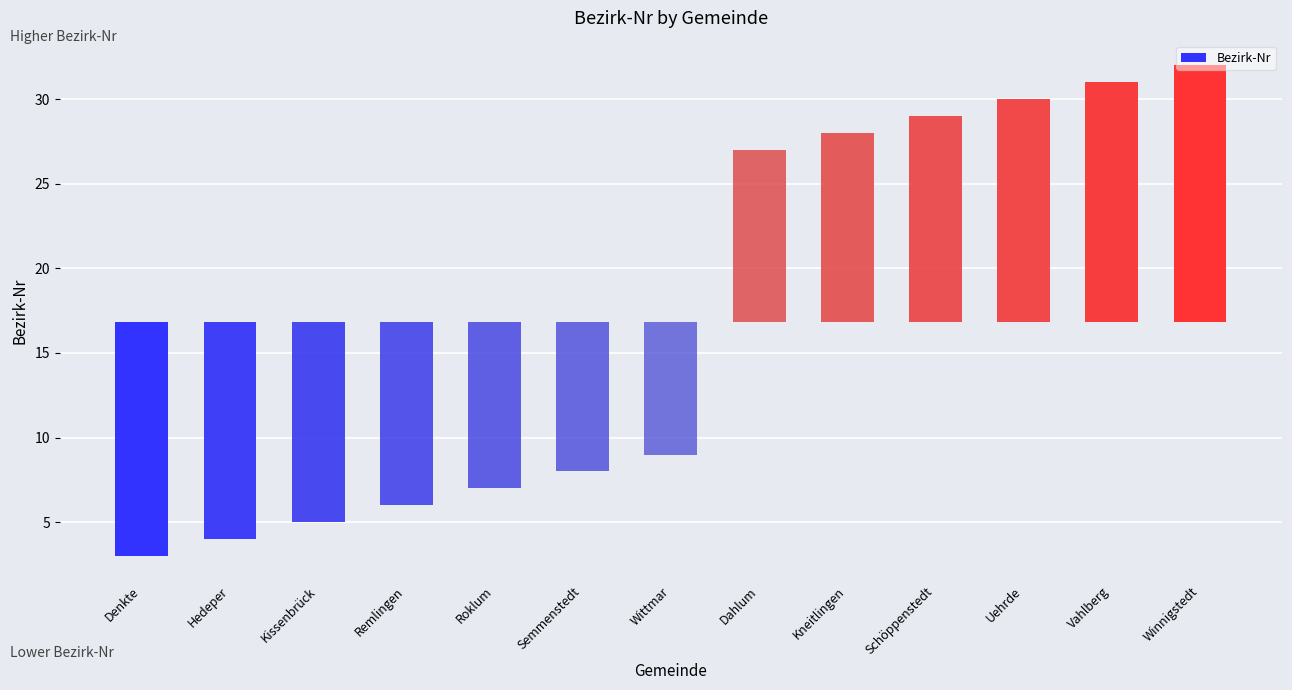

How many positive values are there?

6